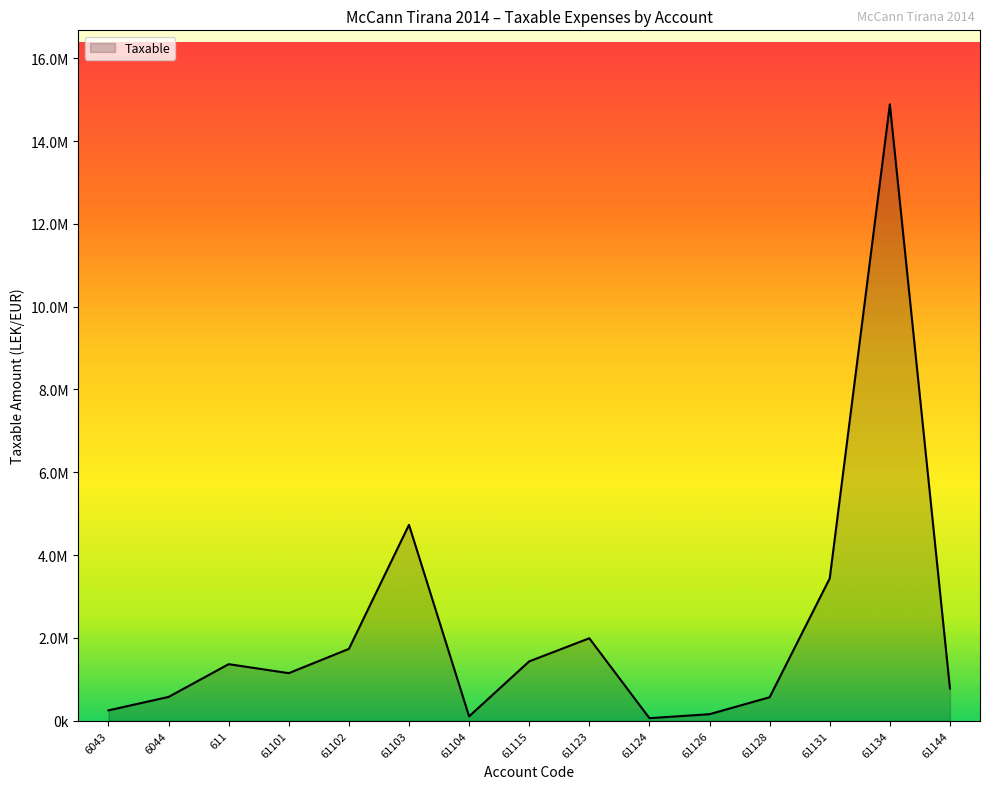

At which category does the chart reach its peak across all series?

61134